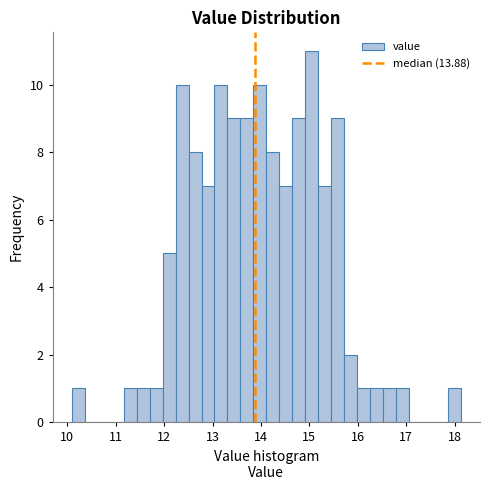

Read against the x-axis, roughly where is the centre of the tallest bar?

15.0